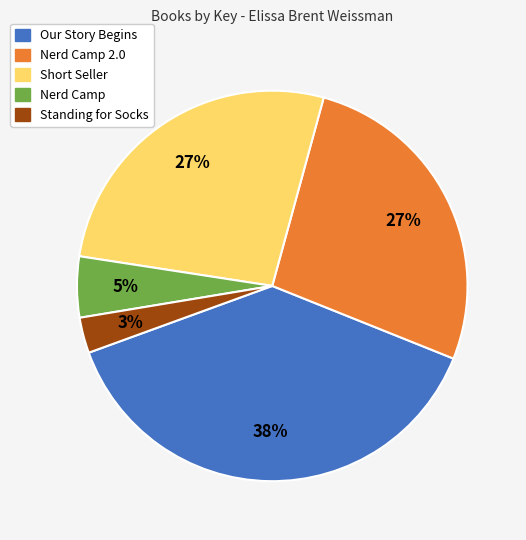

Approximately how many times larger is the value at Nerd Camp compared to Short Seller?

0.2